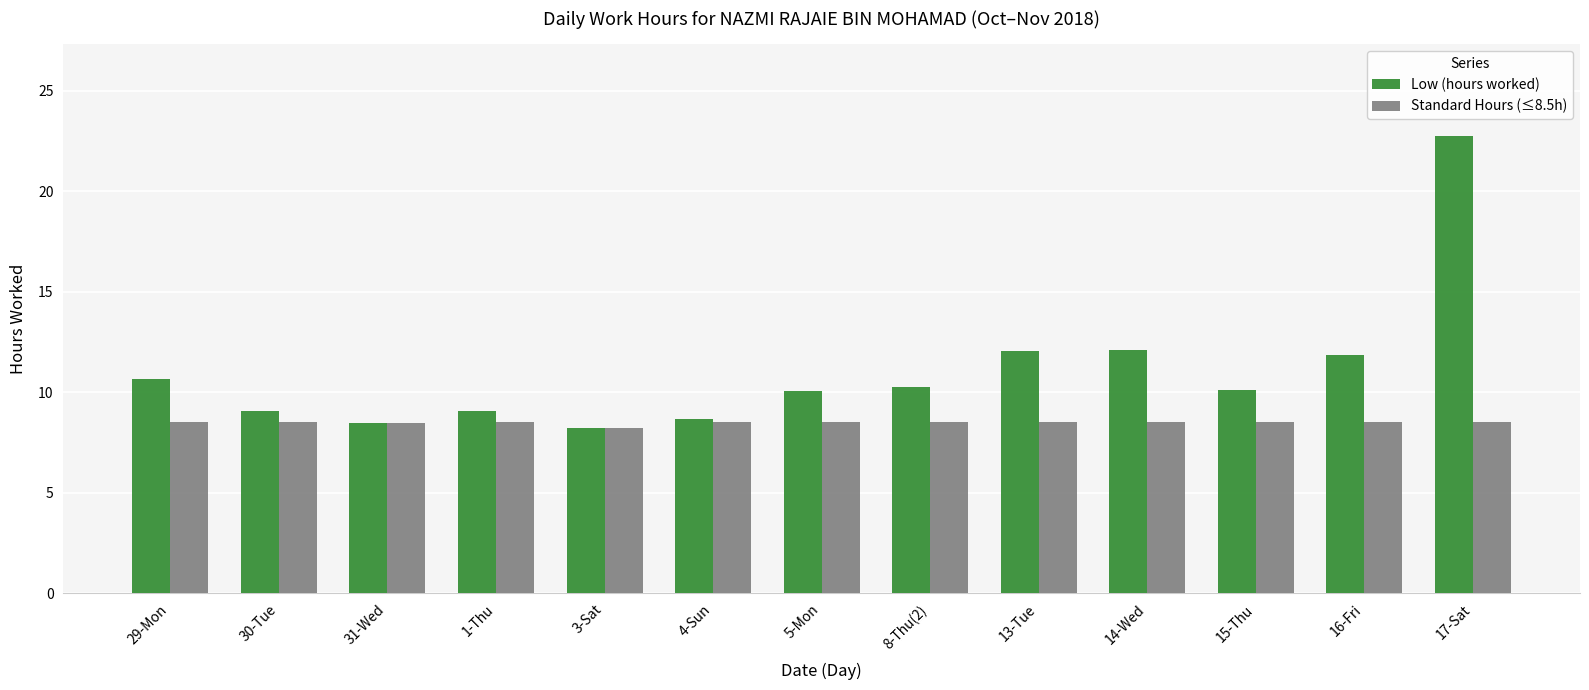

What is the total value across all series at 17-Sat?

31.3